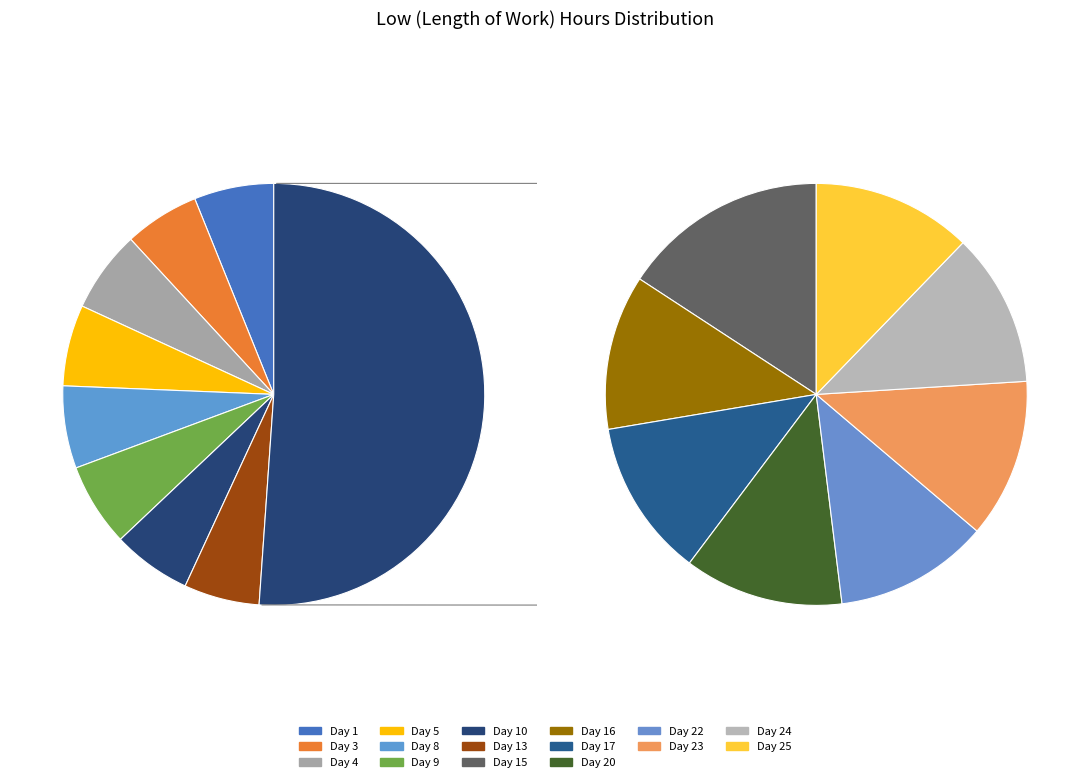

Is Day 24 the majority of the pie?

No